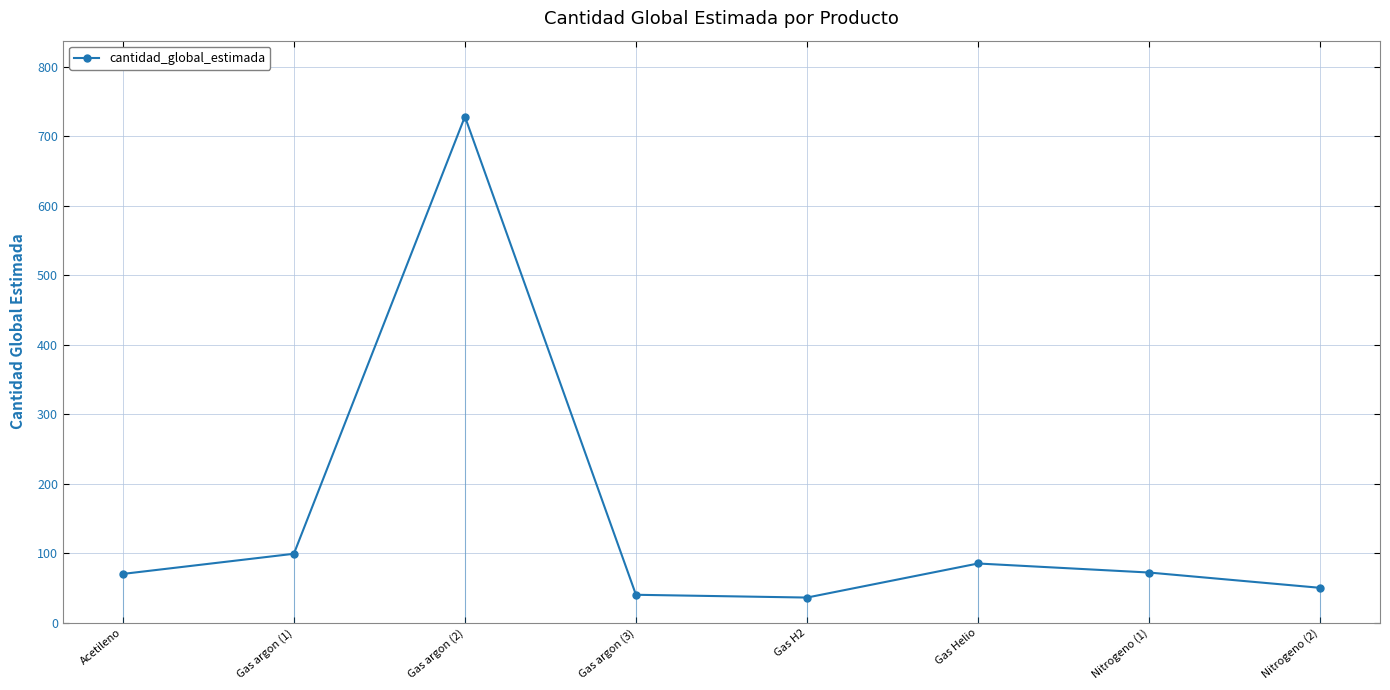

At which category does the chart reach its minimum across all series?

Gas H2